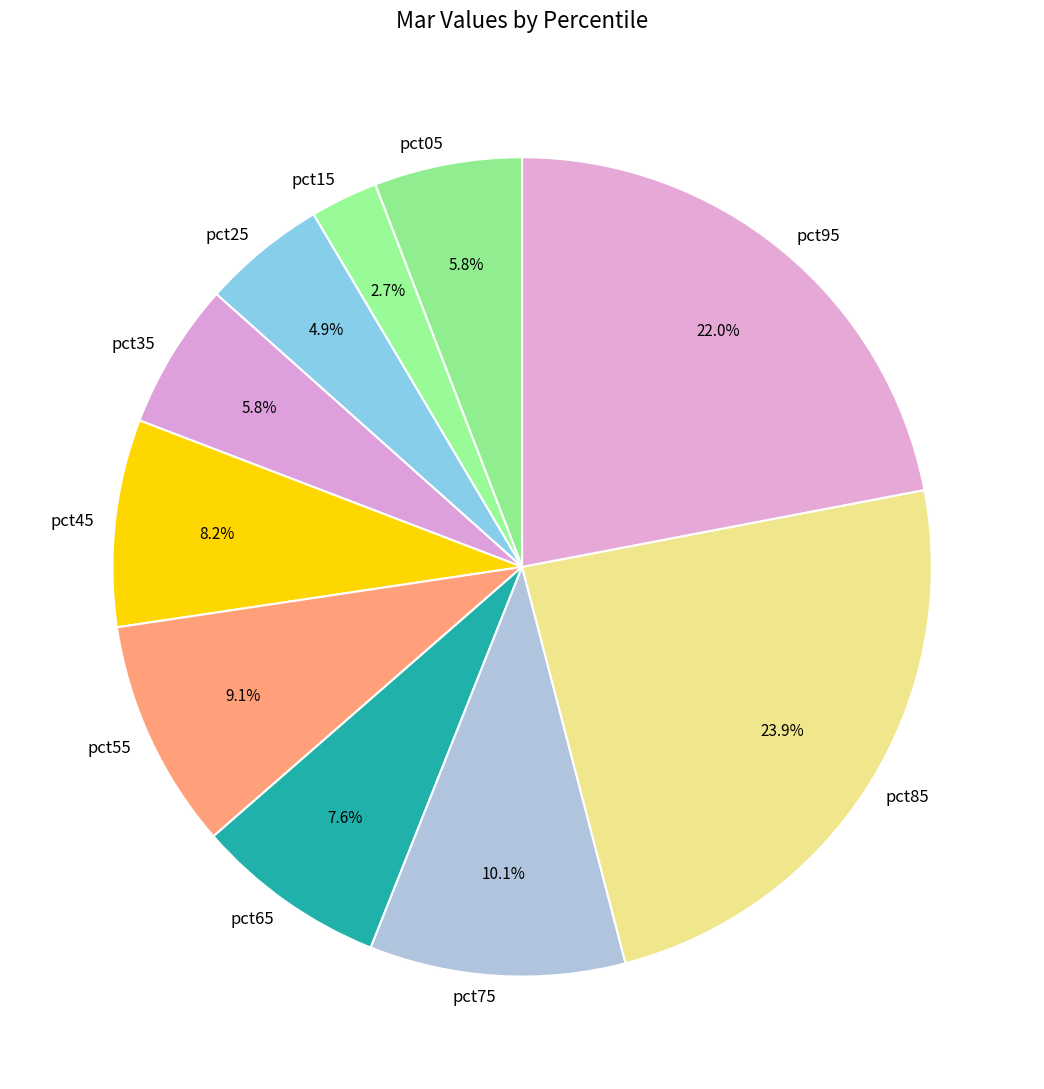

Is it true that pct05 is 6% of the pie?

True